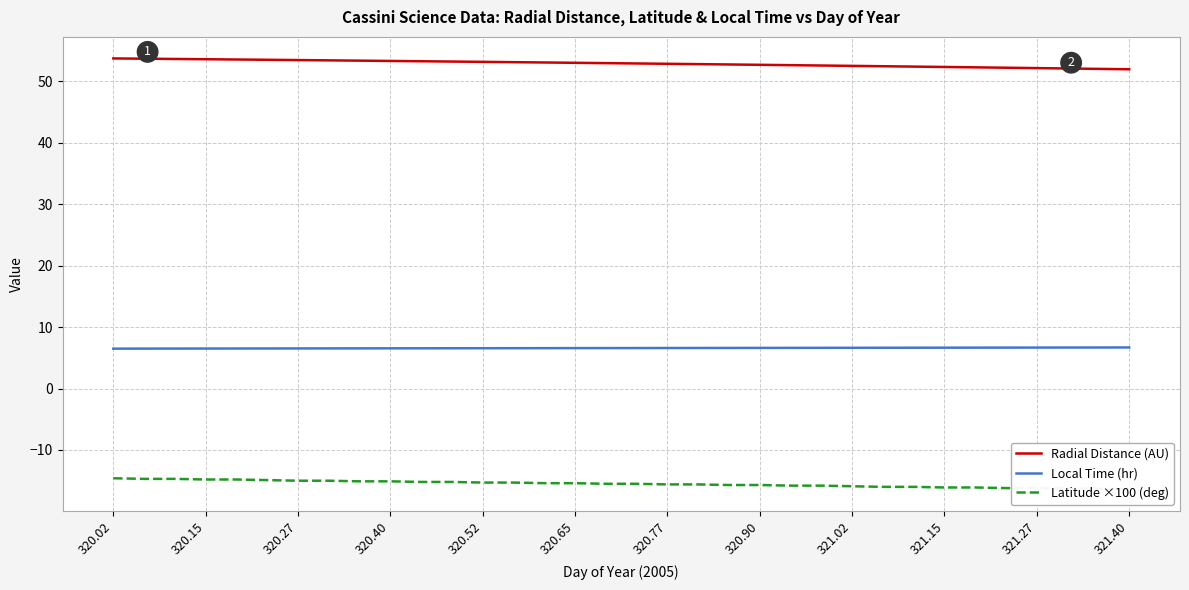

How many values in the Latitude ×100 (deg) series are below -15?

26